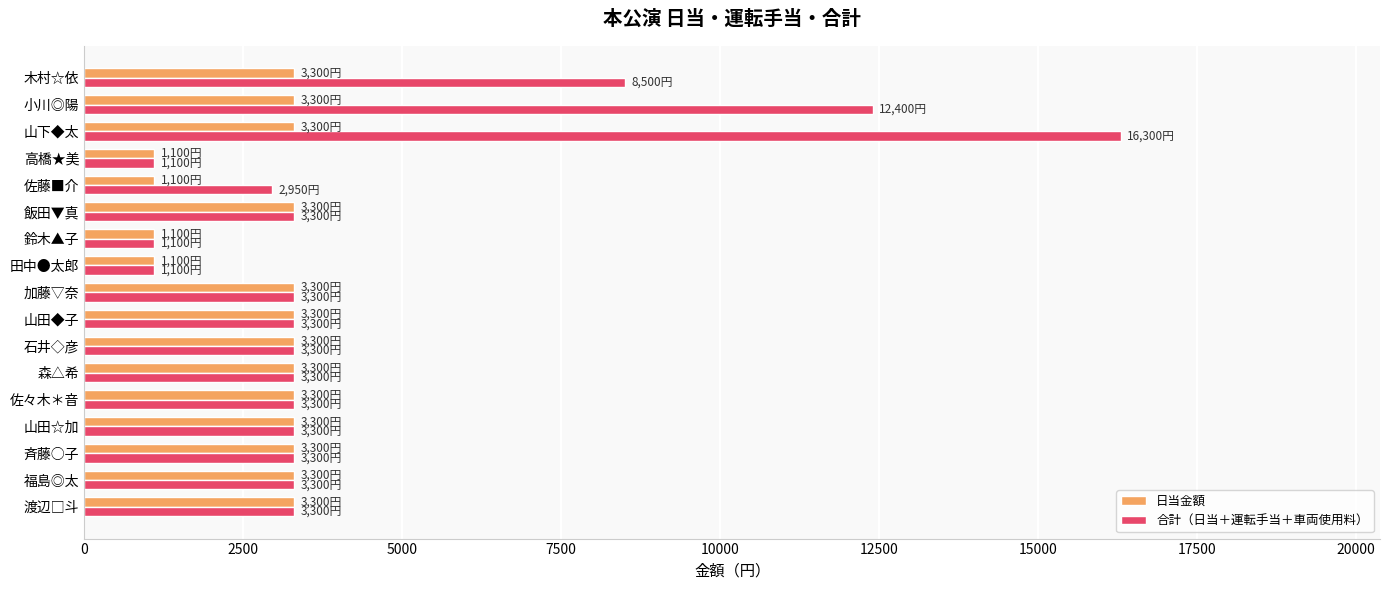

Which category has the highest value across all series?

山下◆太